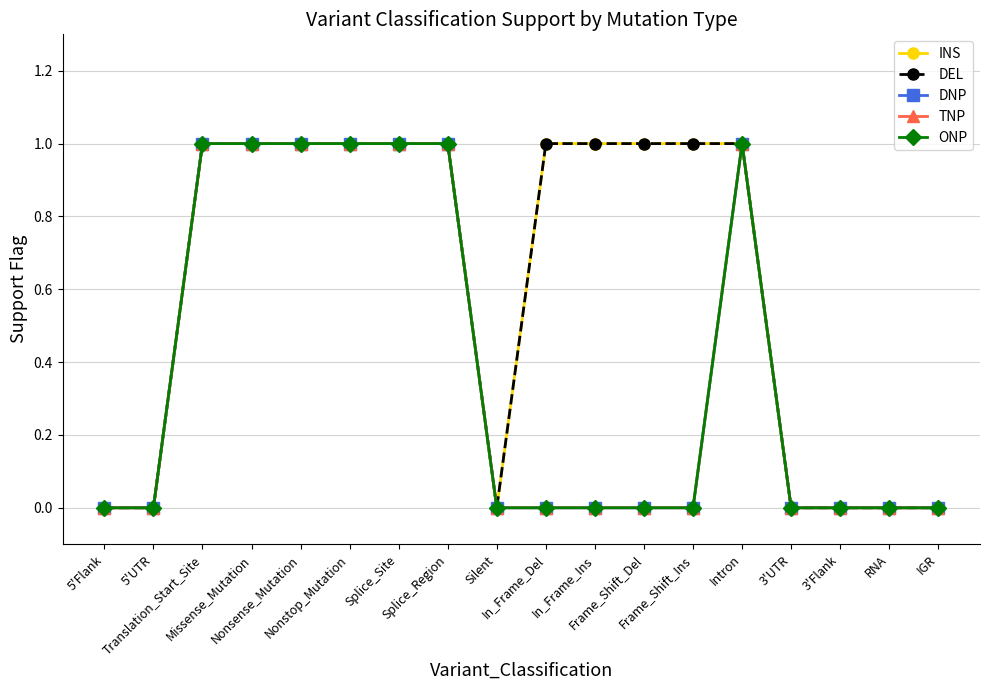

Between 5'Flank and Frame_Shift_Del, which is larger?

Frame_Shift_Del